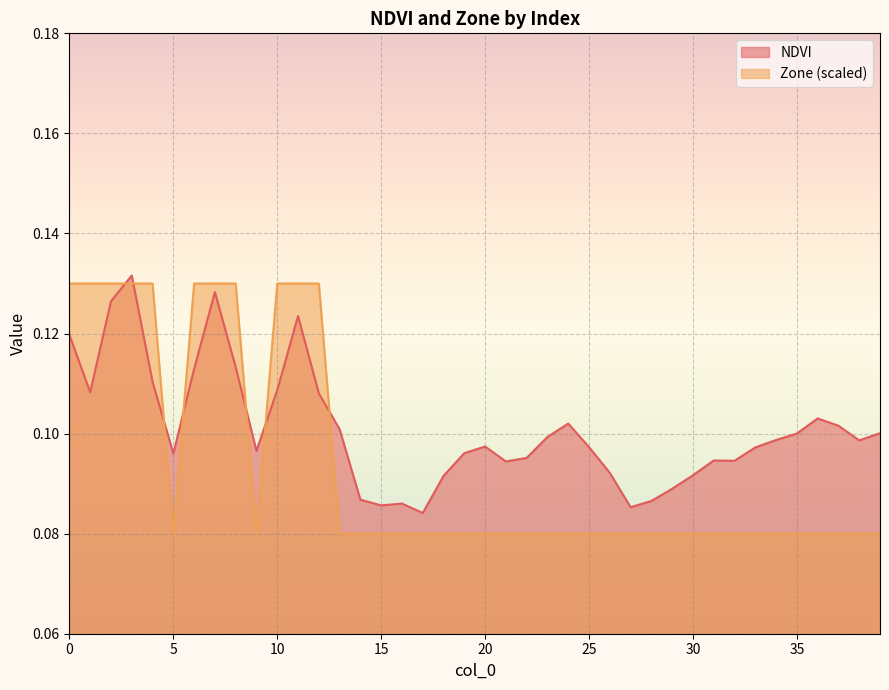

Which series has the largest total across all categories?

NDVI